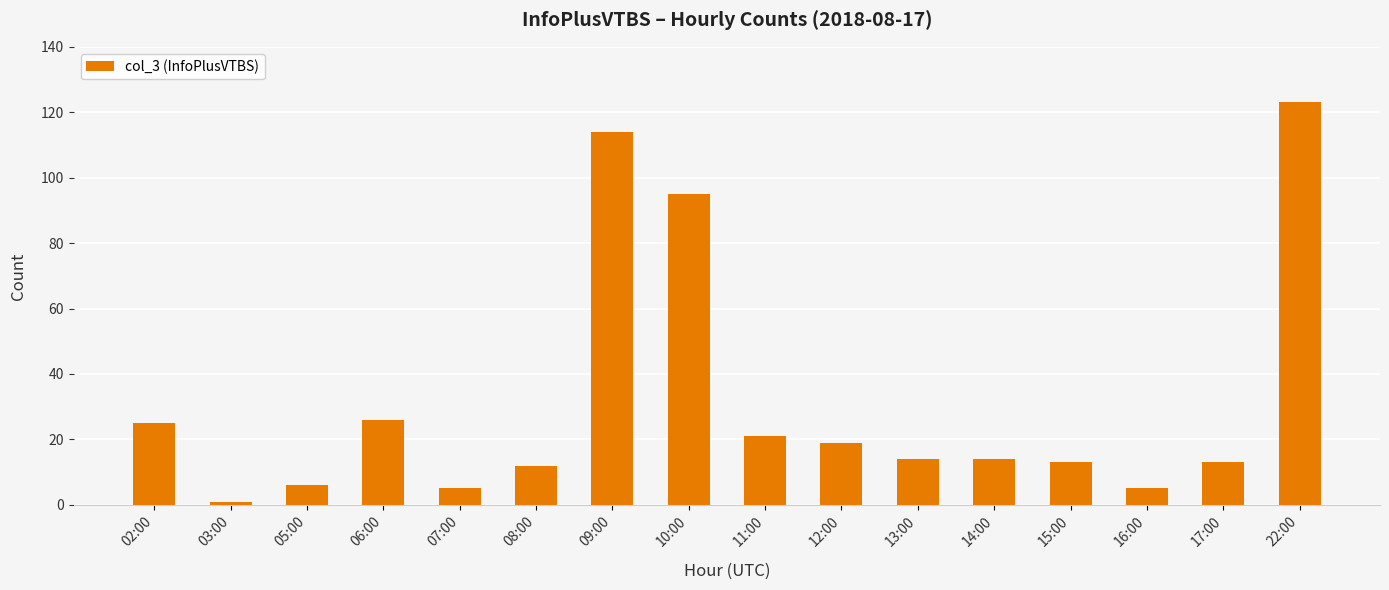

What is the average value?

32